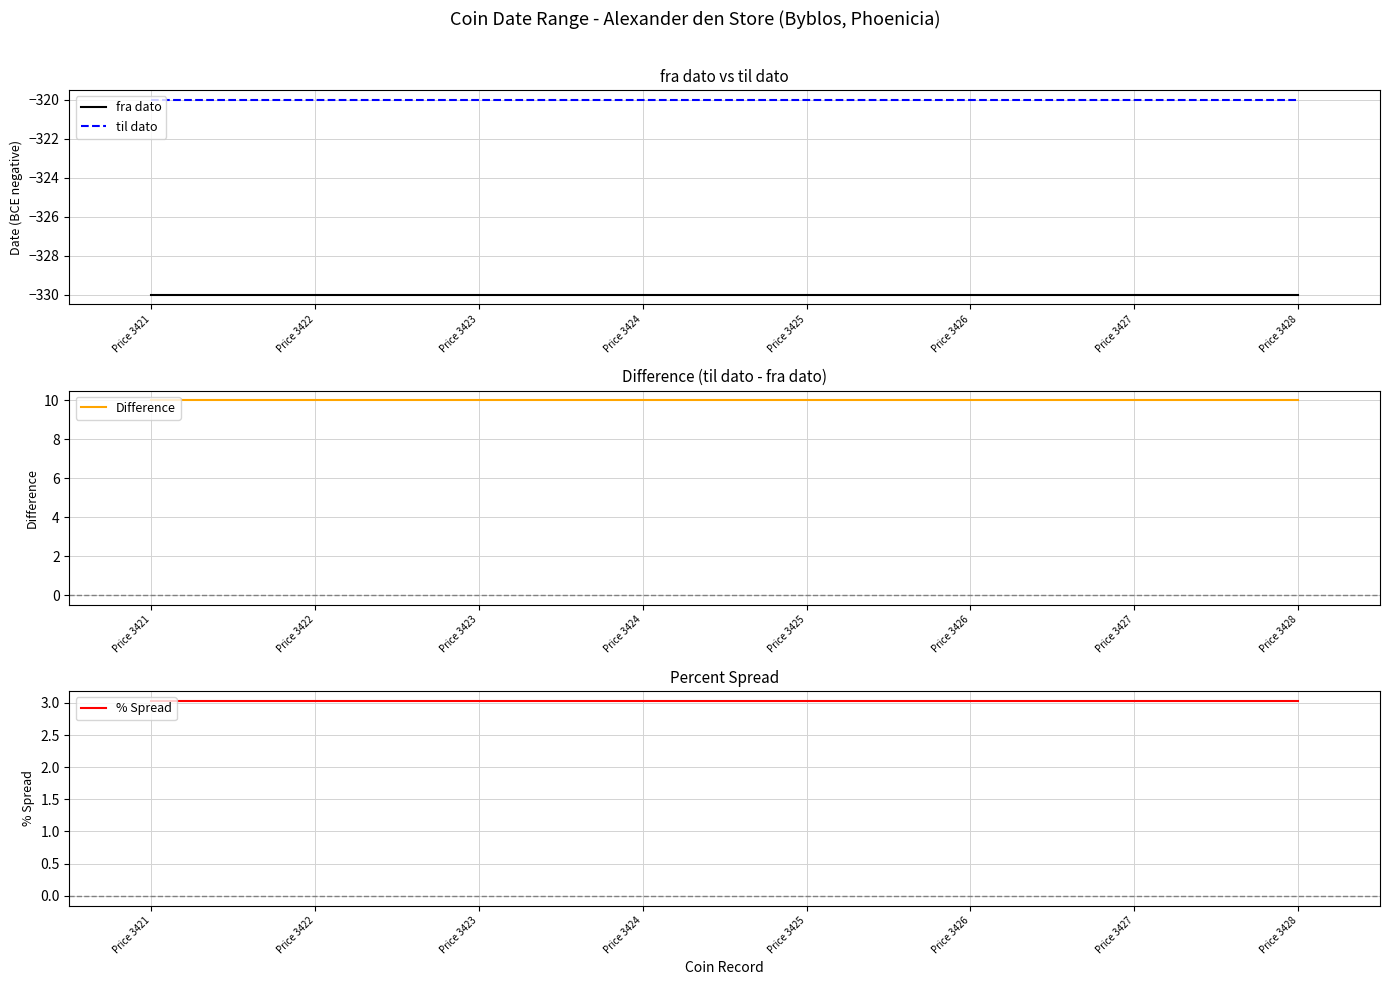

At which label is til dato closest to -320?

Price 3421